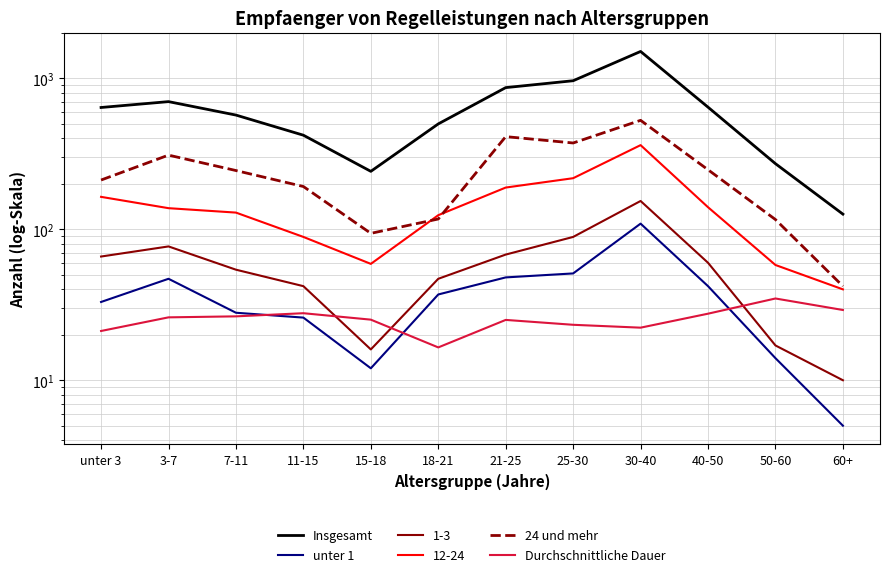

Which label corresponds to the largest value in the chart?

30-40